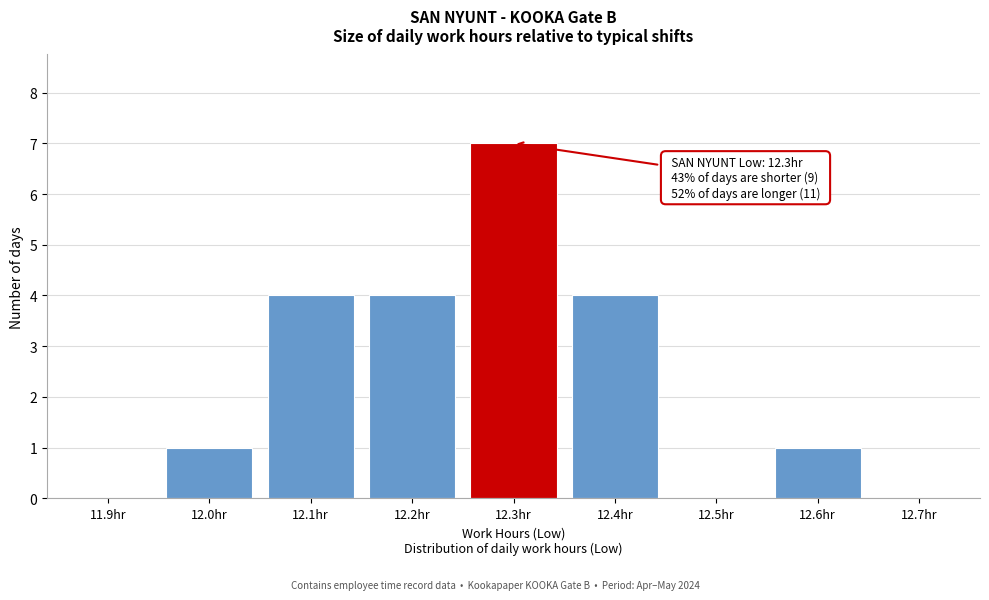

Reading left to right, list all the values displayed in this chart.

11.9hr=0	12.0hr=1	12.1hr=4	12.2hr=4	12.3hr=7	12.4hr=4	12.5hr=0	12.6hr=1	12.7hr=0